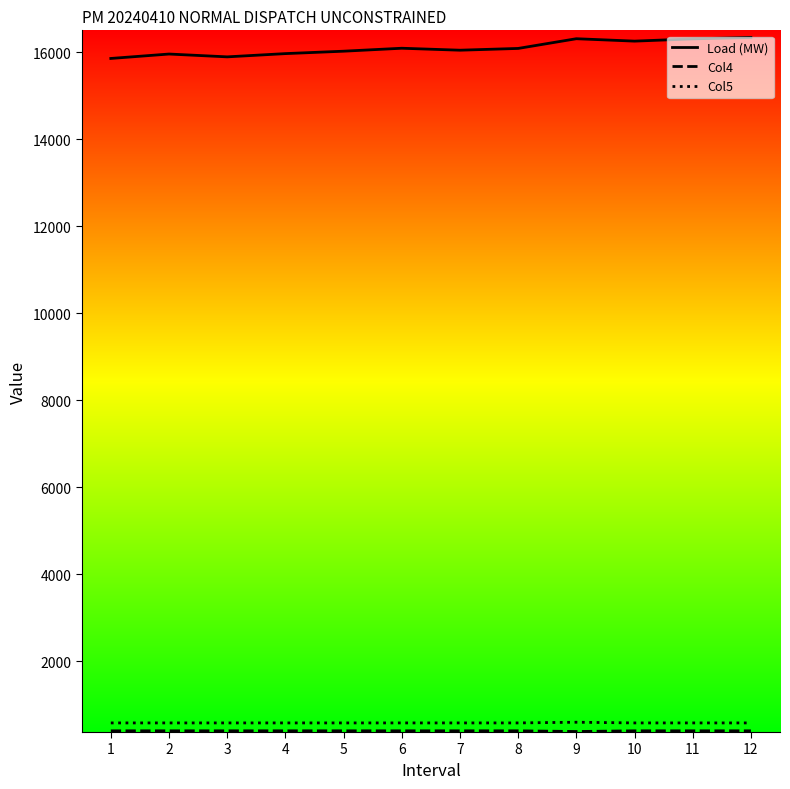

The value of Load (MW) at 11 is 27634.2. True or false?

False